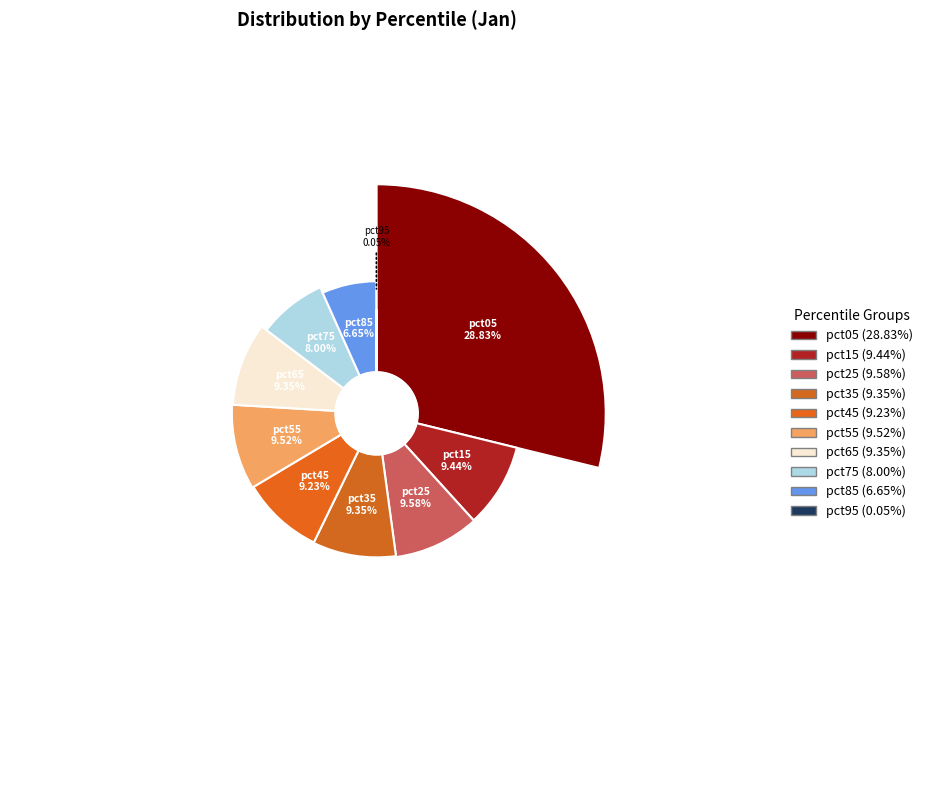

To the nearest percent, what is the difference between the pct25 and pct75 slice percentages?

2%